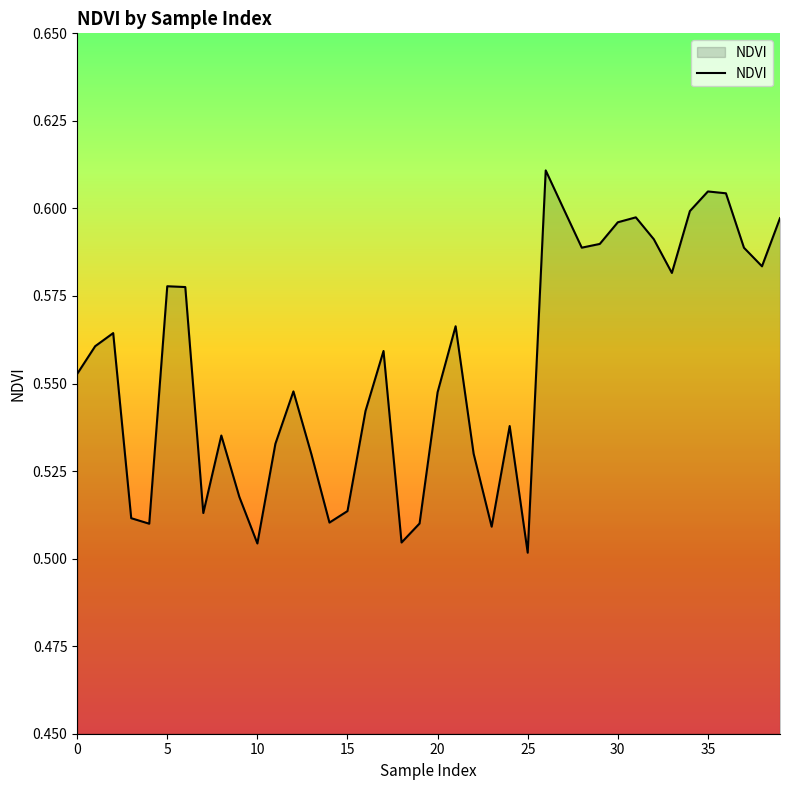

Count the values in the range 0 to 1.

40